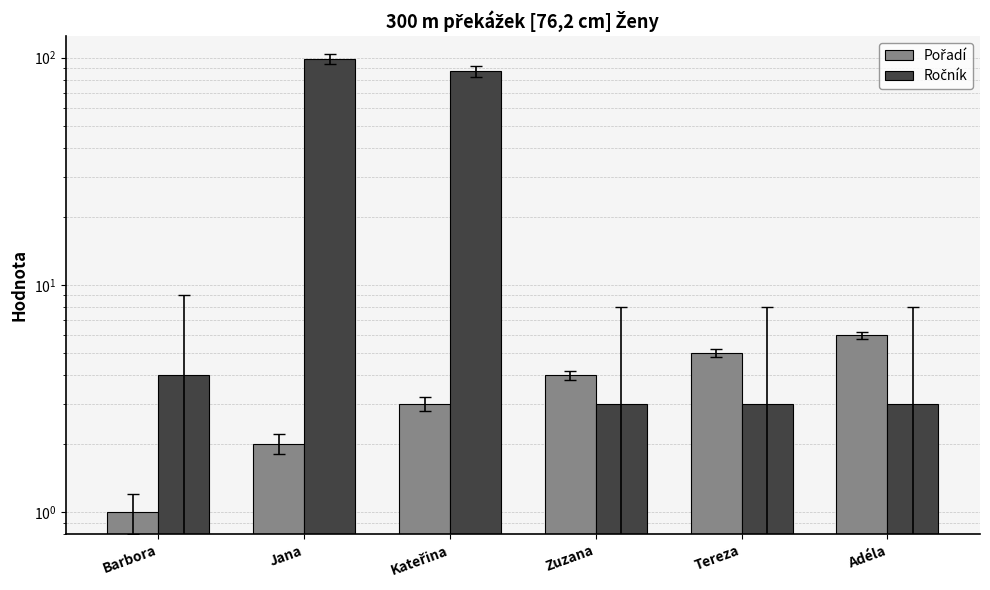

What position from the left is Zuzana?

4